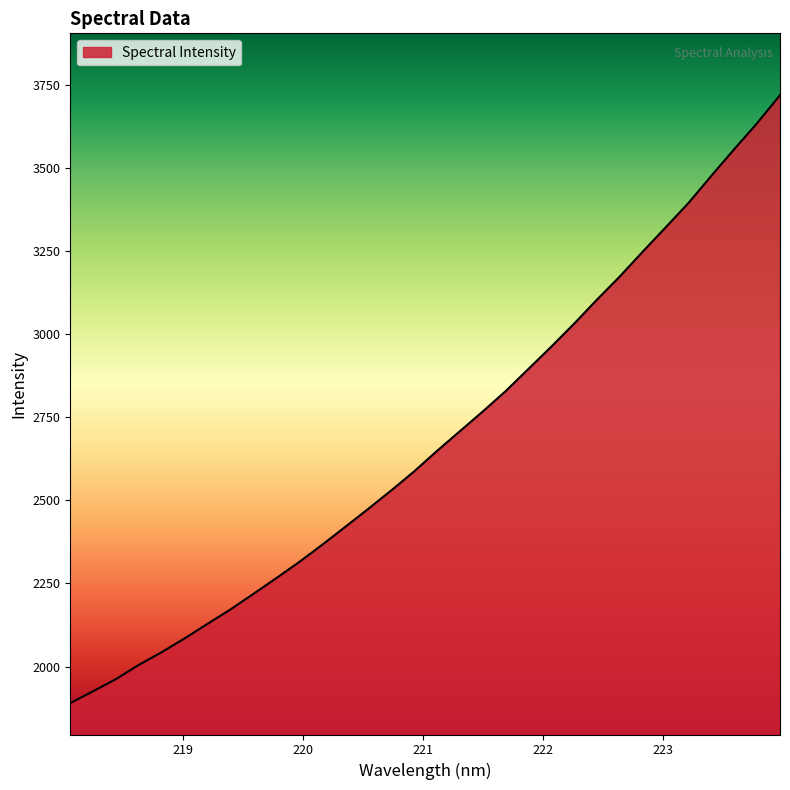

What is the difference between the maximum and minimum values?

1829.2